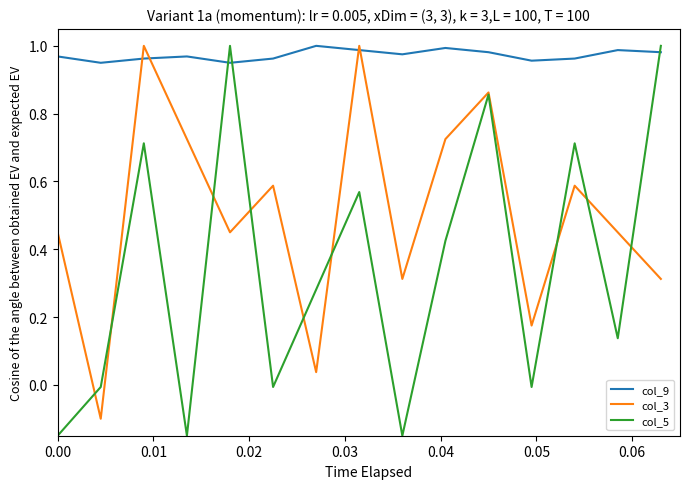

Which series has the largest total across all categories?

col_9